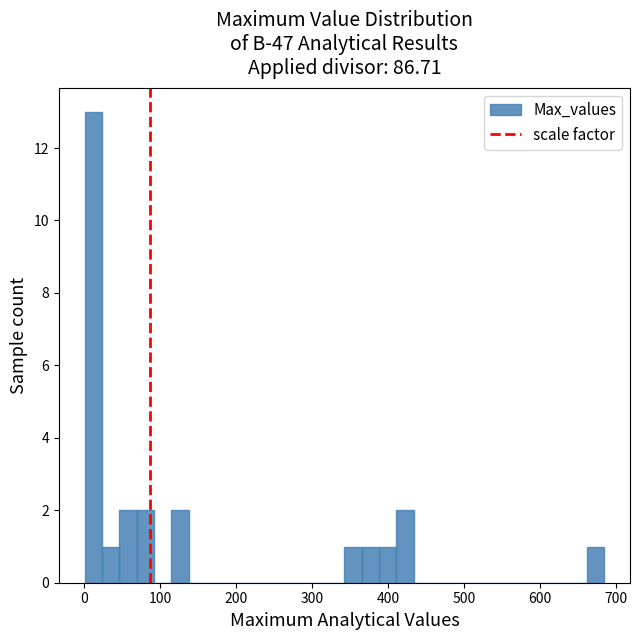

Read against the x-axis, roughly where is the centre of the tallest bar?

10